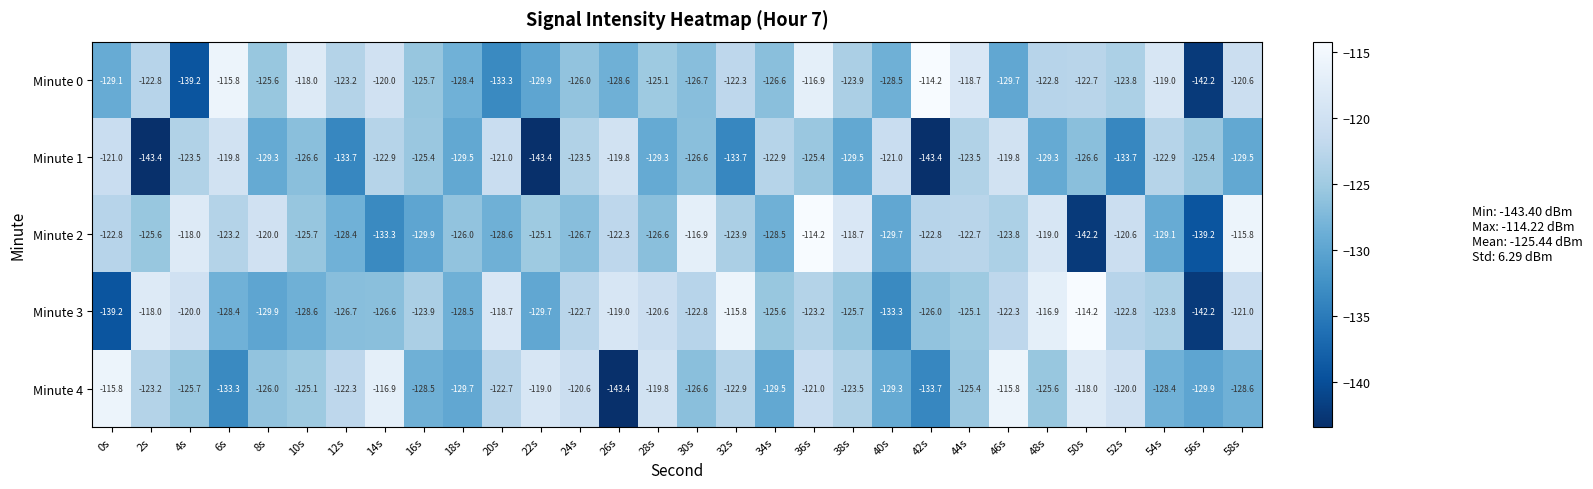

What is the smallest value displayed?

-143.4